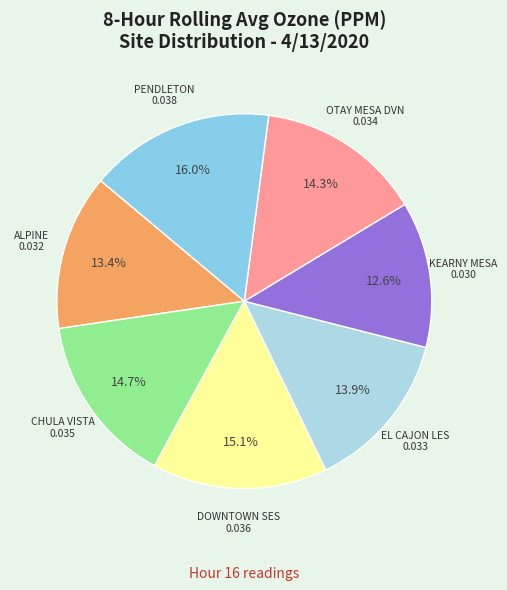

What percentage is the DOWNTOWN SES slice, to the nearest percent?

15%